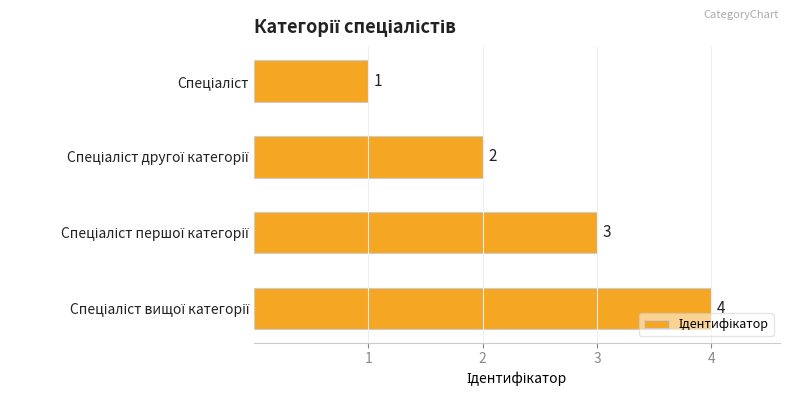

How many values are between 2 and 4?

3